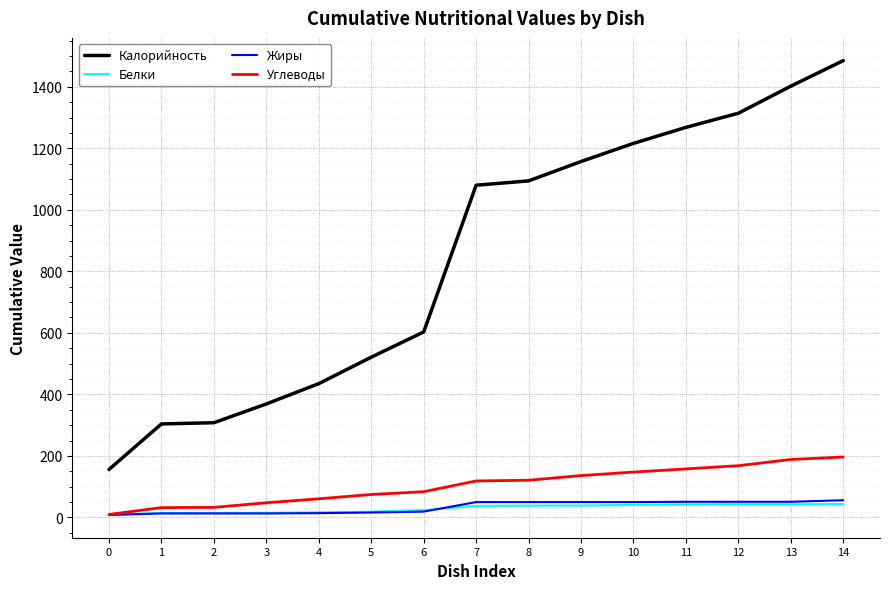

What is the difference between the maximum and minimum values in the Белки series?

32.6